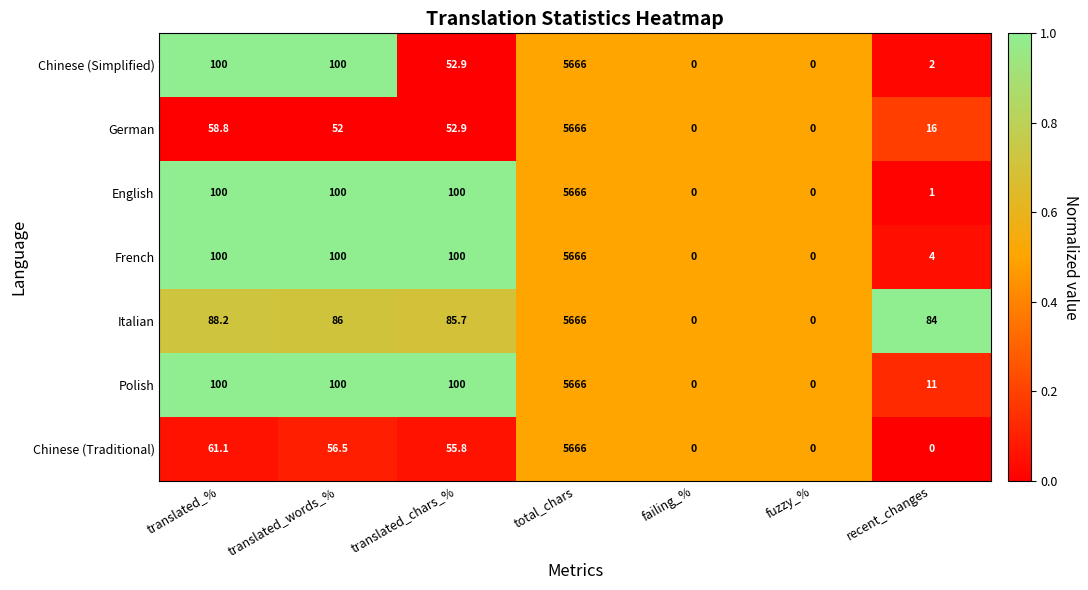

The Italian series shows 5666.0 at total_chars. True or false?

True